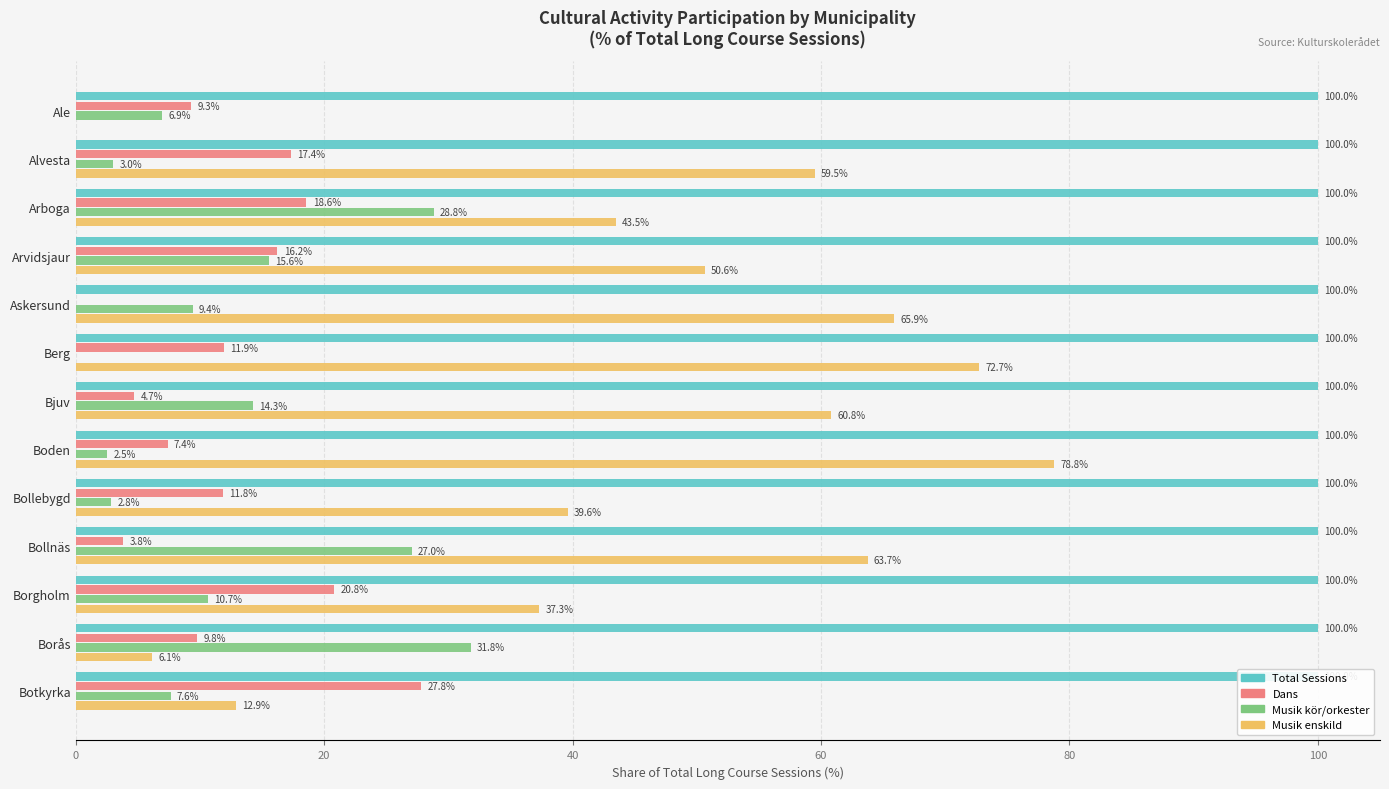

What value does the Musik - enskild undervisning långa, deltagartillfällen series have at Borås?

6.1